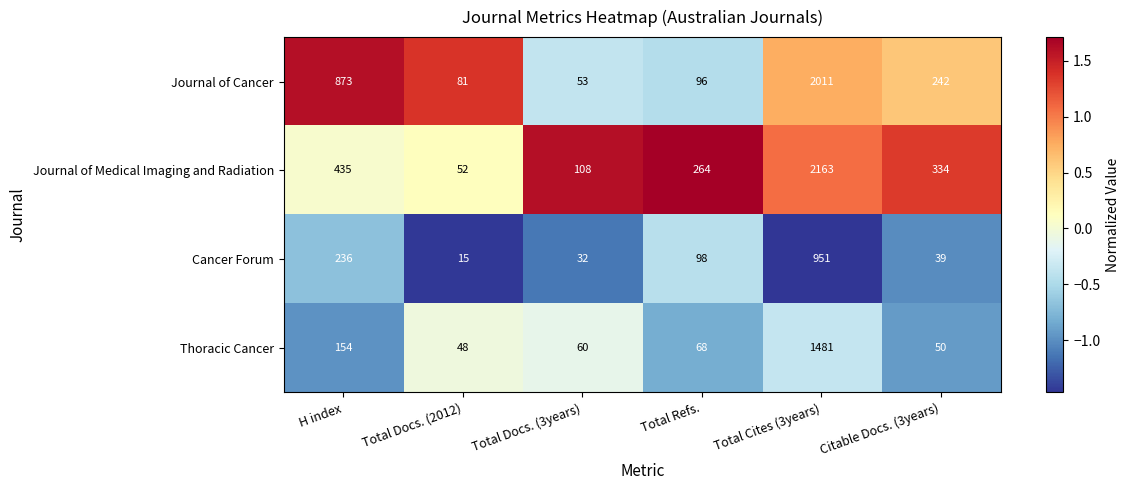

The value of Thoracic Cancer at Total Refs. is 20. True or false?

False